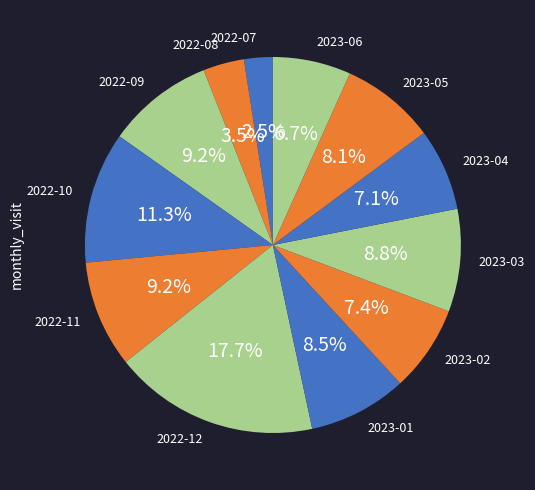

What is the ratio of the value at 2023-02 to the value at 2023-05?

0.9